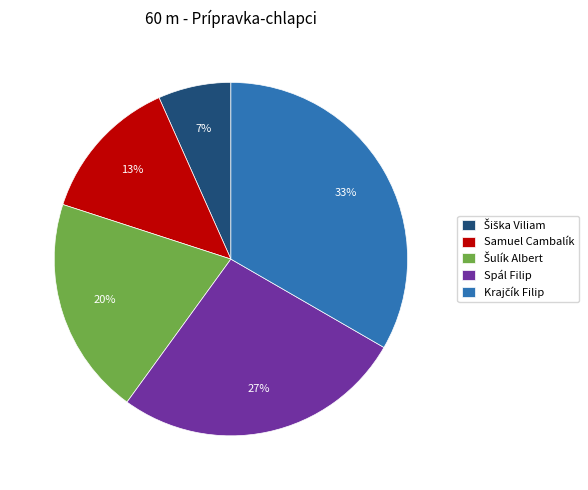

Does any single category account for the majority?

No